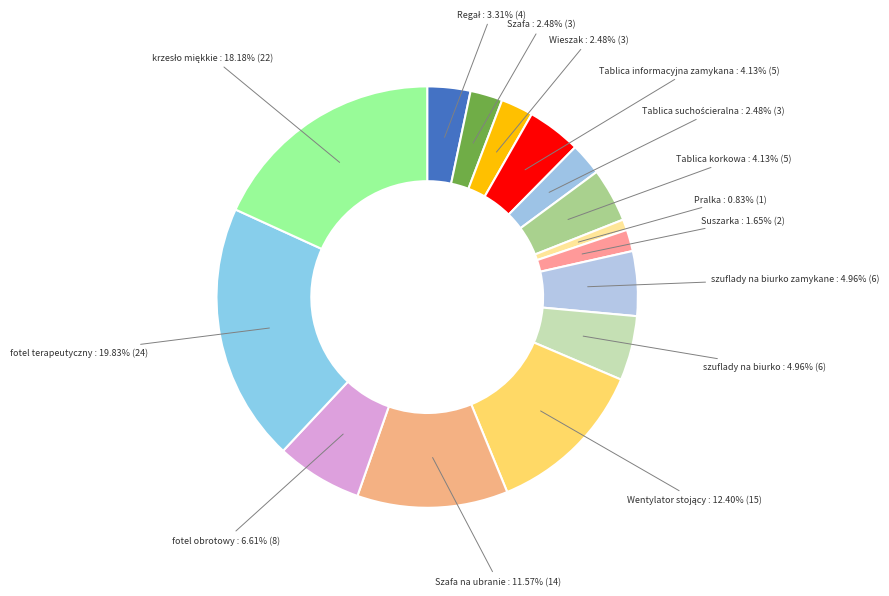

What portion of the pie excludes Wieszak?

97.5%